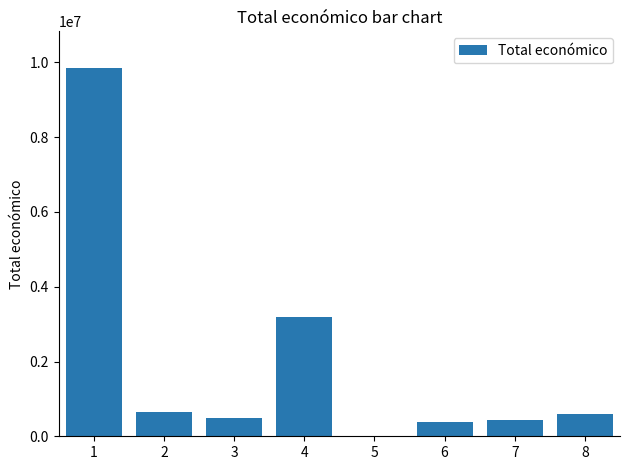

What is the sum of all values?

15593806